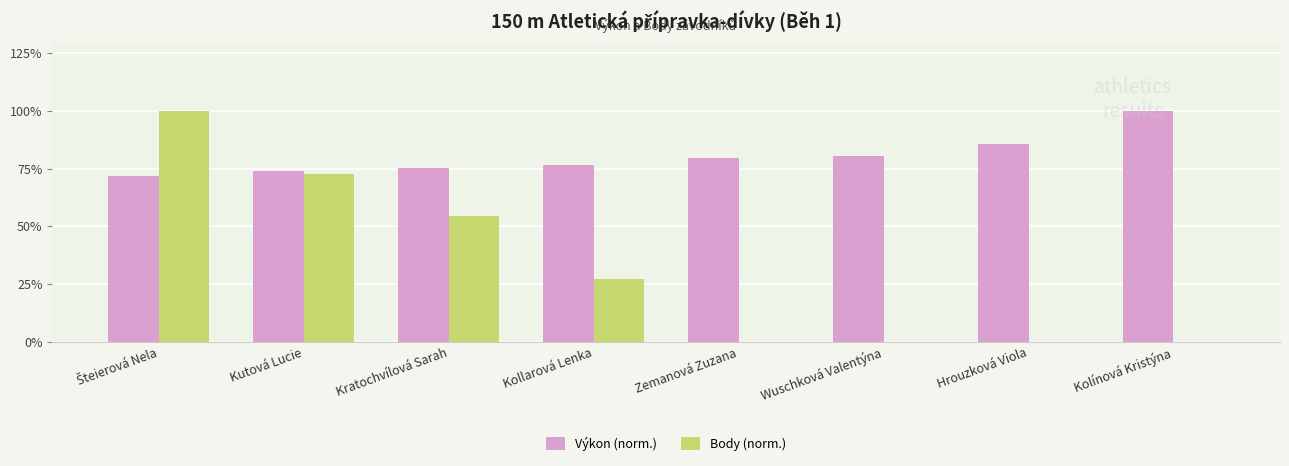

Reading left to right, list all the values displayed in this chart.

Výkon (norm.): 71.9	74.1	75.1	76.6	79.7	80.4	85.7	100.0
Body (norm.): 100.0	72.7	54.5	27.3	0.0	0.0	0.0	0.0